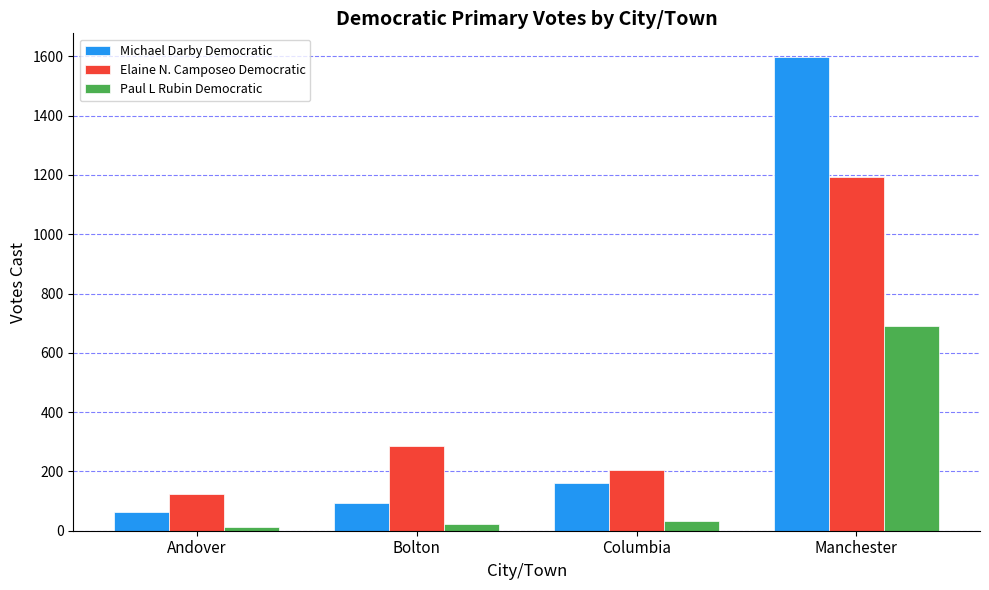

What is the difference between the maximum and minimum values in the Michael Darby Democratic series?

1534